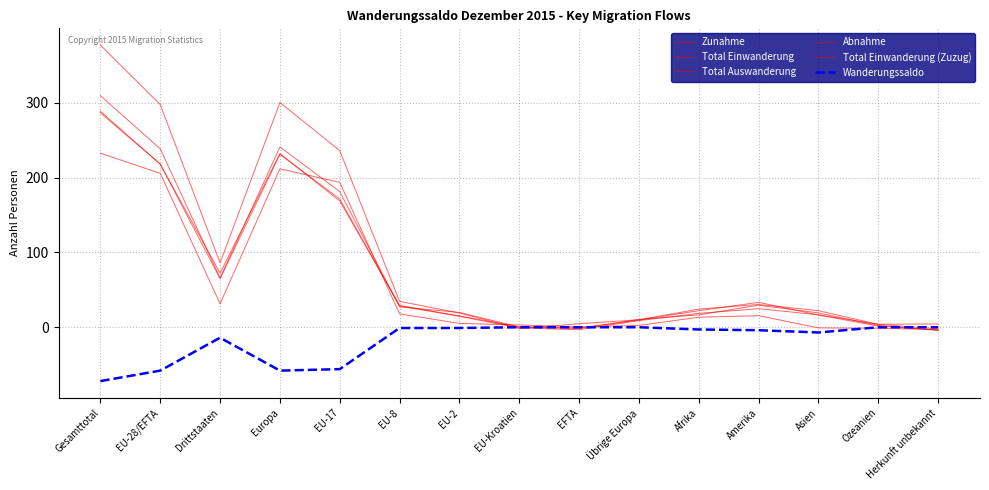

Reading right to left, list all the values displayed in this chart.

Zunahme: Herkunft unbekannt=-4.3	Ozeanien=2.4	Asien=19.2	Amerika=29.5	Afrika=16.5	Übrige Europa=10.3	EFTA=-1.8	EU-Kroatien=0.3	EU-2=19.8	EU-8=27.2	EU-17=181.4	Europa=241.1	Drittstaaten=65.7	EU-28/EFTA=238.5	Gesamttotal=309.6
Total Einwanderung: Herkunft unbekannt=4.4	Ozeanien=4.0	Asien=16.6	Amerika=24.8	Afrika=18.5	Übrige Europa=8.9	EFTA=-3.3	EU-Kroatien=-0.9	EU-2=14.5	EU-8=28.5	EU-17=171.4	Europa=231.2	Drittstaaten=65.1	EU-28/EFTA=218.0	Gesamttotal=288.7
Total Auswanderung: Herkunft unbekannt=-3.1	Ozeanien=-1.4	Asien=-0.9	Amerika=15.5	Afrika=13.4	Übrige Europa=2.4	EFTA=0.4	EU-Kroatien=3.1	EU-2=5.1	EU-8=17.8	EU-17=193.7	Europa=211.8	Drittstaaten=31.4	EU-28/EFTA=205.7	Gesamttotal=232.7
Abnahme: Herkunft unbekannt=-2.2	Ozeanien=3.9	Asien=22.2	Amerika=30.4	Afrika=24.3	Übrige Europa=10.0	EFTA=4.7	EU-Kroatien=-1.7	EU-2=19.0	EU-8=34.6	EU-17=236.1	Europa=300.5	Drittstaaten=86.0	EU-28/EFTA=297.7	Gesamttotal=377.2
Total Einwanderung (Zuzug): Herkunft unbekannt=-3.8	Ozeanien=1.5	Asien=16.4	Amerika=33.3	Afrika=22.1	Übrige Europa=9.7	EFTA=-1.0	EU-Kroatien=0.5	EU-2=15.1	EU-8=29.1	EU-17=168.9	Europa=232.1	Drittstaaten=72.4	EU-28/EFTA=218.1	Gesamttotal=286.6
Wanderungssaldo: Herkunft unbekannt=0.0	Ozeanien=0.0	Asien=-7.0	Amerika=-4.0	Afrika=-3.0	Übrige Europa=0.0	EFTA=0.0	EU-Kroatien=0.0	EU-2=-1.0	EU-8=-1.0	EU-17=-56.0	Europa=-58.0	Drittstaaten=-14.0	EU-28/EFTA=-58.0	Gesamttotal=-72.0